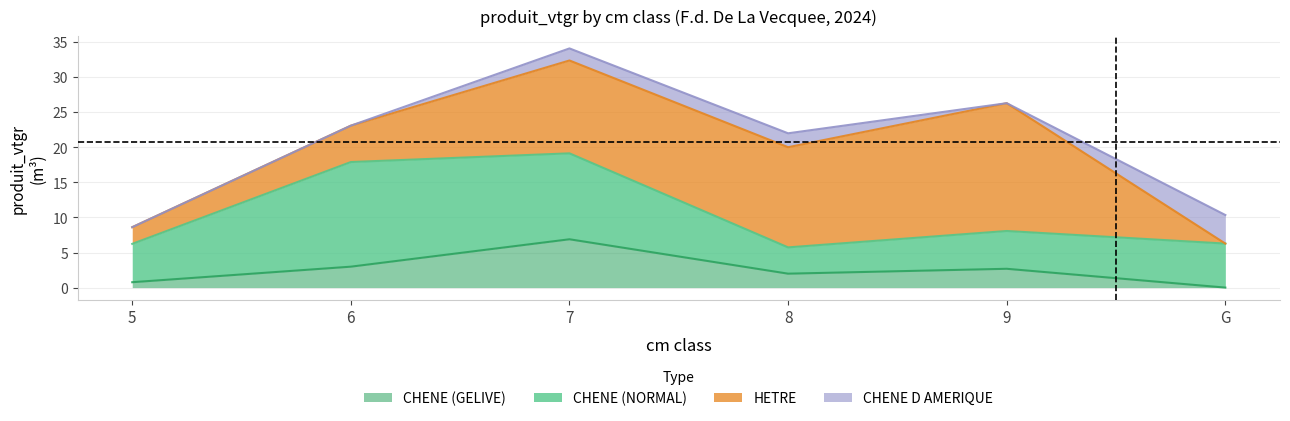

What is the difference between the second highest and second lowest values in the CHENE (GELIVE) series?

2.2